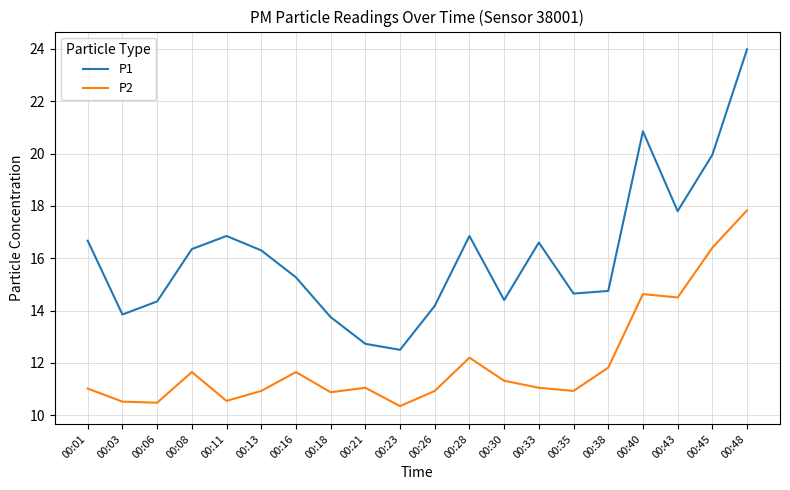

How many interior local valleys does the P2 series have?

6